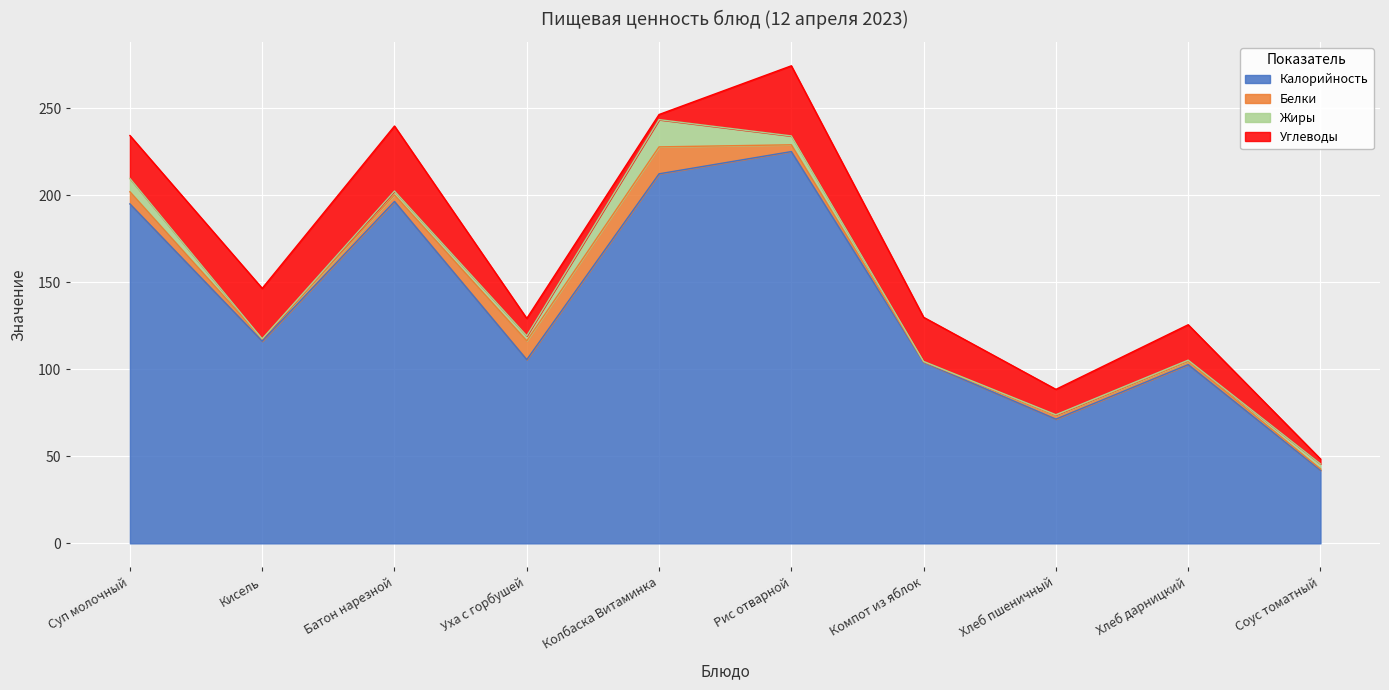

Reading right to left, what are all the values shown in this chart?

Калорийность: Соус томатный=42.0	Хлеб дарницкий=102.7	Хлеб пшеничный=71.4	Компот из яблок=104.1	Рис отварной=225.2	Колбаска Витаминка=212.4	Уха с горбушей=105.6	Батон нарезной=196.5	Кисель=116.2	Суп молочный=195.1
Белки: Соус томатный=0.8	Хлеб дарницкий=2.0	Хлеб пшеничный=2.3	Компот из яблок=0.2	Рис отварной=3.9	Колбаска Витаминка=15.5	Уха с горбушей=10.8	Батон нарезной=3.8	Кисель=1.4	Суп молочный=7.0
Жиры: Соус томатный=2.9	Хлеб дарницкий=0.6	Хлеб пшеничный=0.2	Компот из яблок=0.2	Рис отварной=5.1	Колбаска Витаминка=15.7	Уха с горбушей=2.9	Батон нарезной=2.2	Кисель=0.0	Суп молочный=7.7
Углеводы: Соус томатный=2.8	Хлеб дарницкий=20.4	Хлеб пшеничный=14.6	Компот из яблок=25.4	Рис отварной=40.3	Колбаска Витаминка=2.9	Уха с горбушей=10.0	Батон нарезной=37.4	Кисель=29.0	Суп молочный=24.7